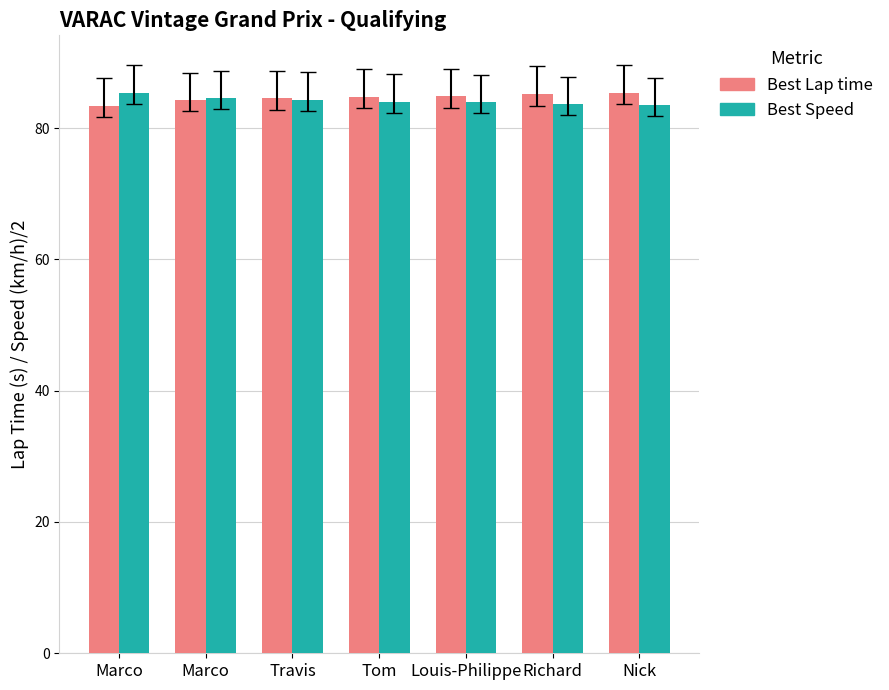

At which label does Best Speed first exceed 84?

Marco